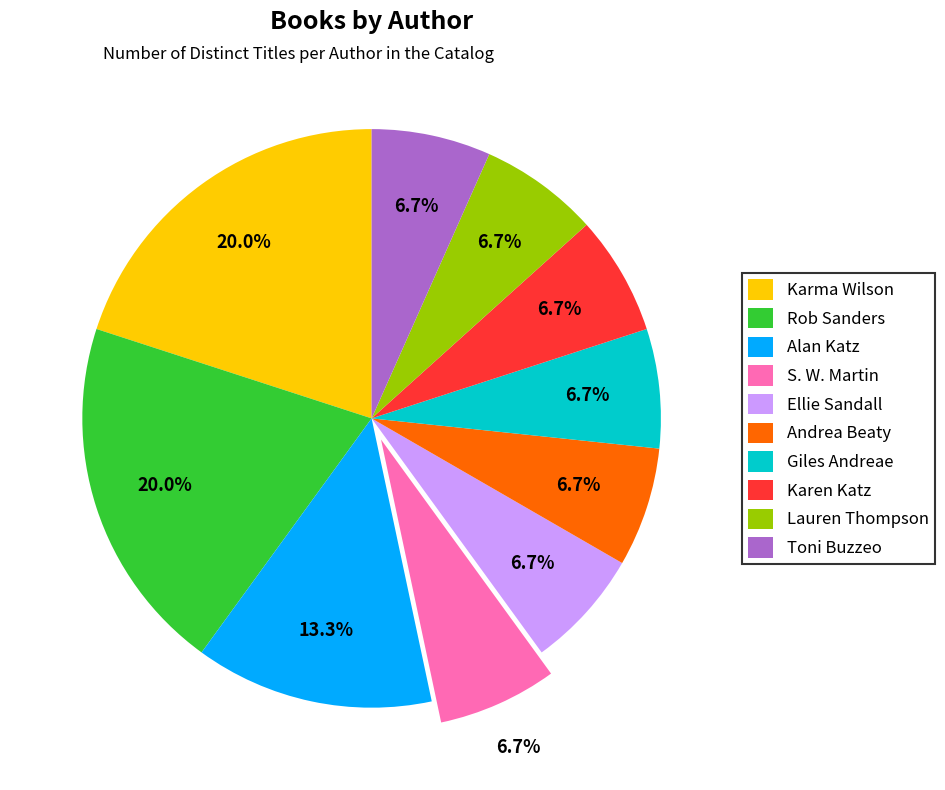

Is the sum of Giles Andreae and Rob Sanders greater than half?

No